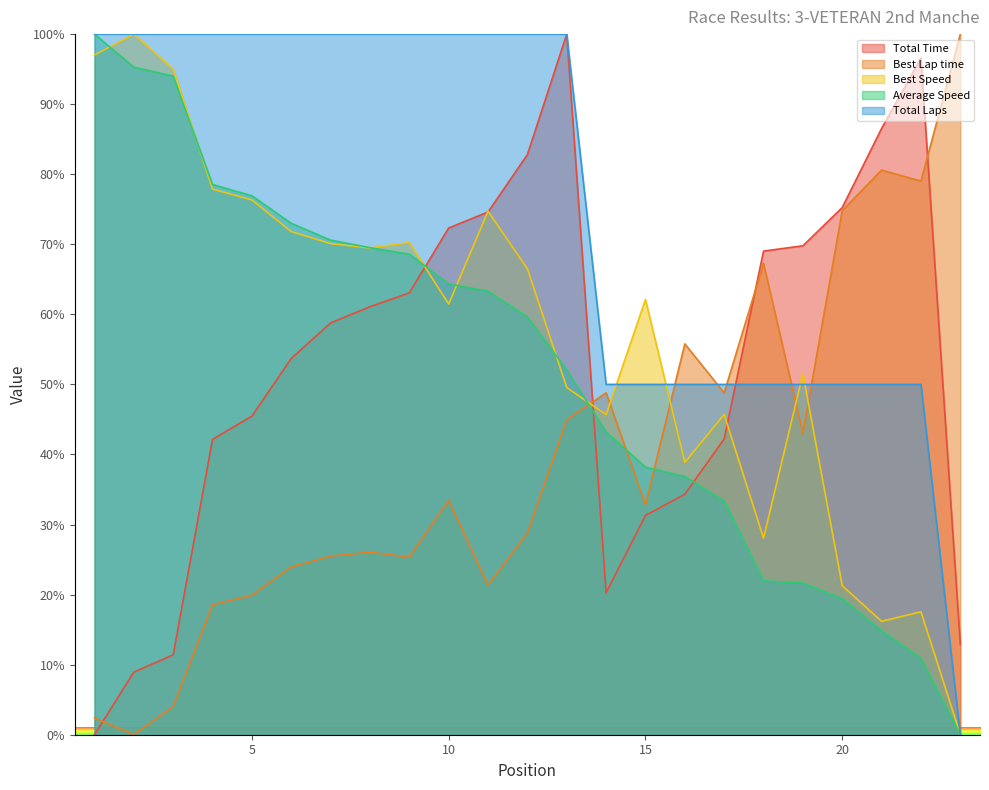

How many interior local peaks does the Best Lap time series have?

6